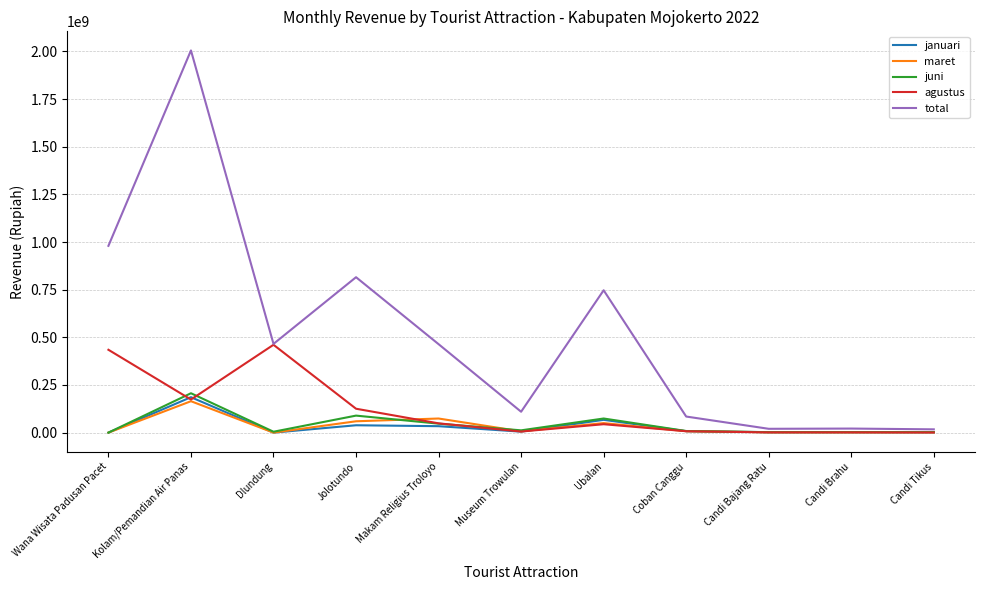

At which category does maret reach its first local valley?

Dlundung